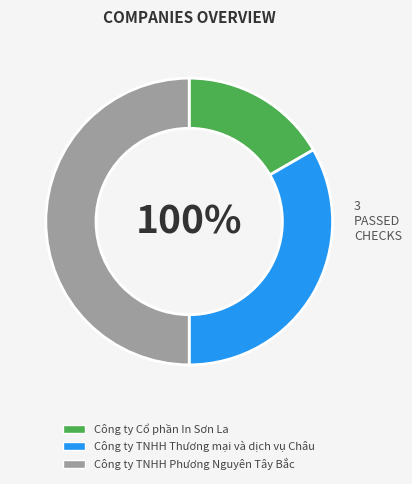

Which category has the biggest portion of the pie?

Công ty TNHH Phương Nguyên Tây Bắc